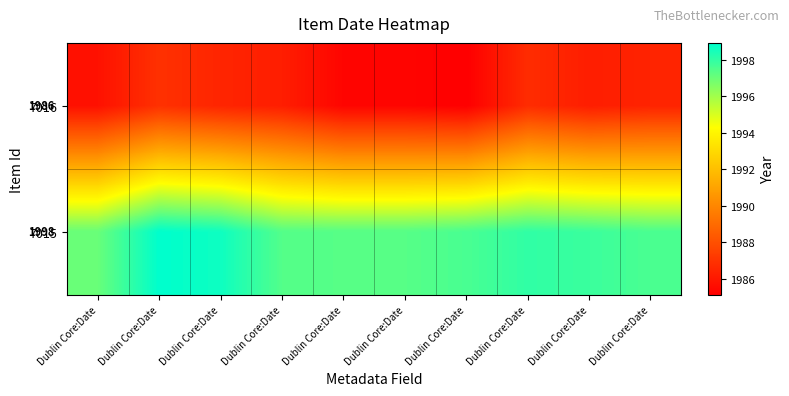

At which label does 7015 reach its peak?

Dublin Core:Date